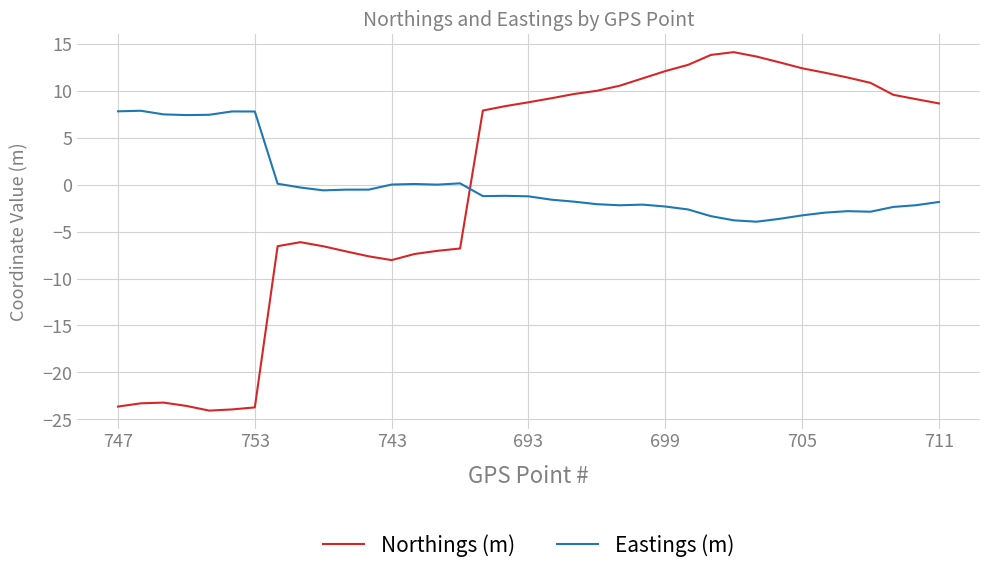

True or false: Eastings (m) and Northings (m) cross at least once.

True